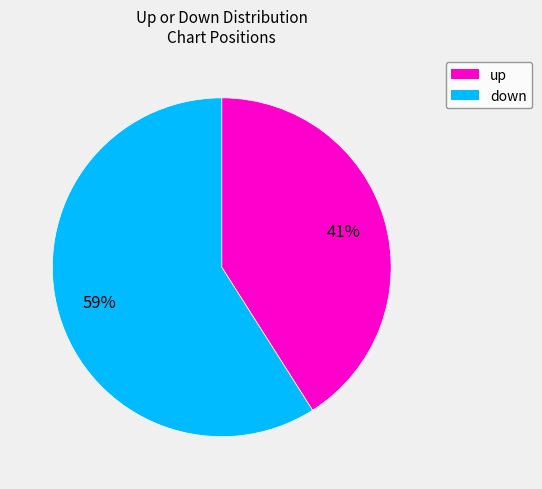

Is there any slice that represents more than half of the pie?

Yes